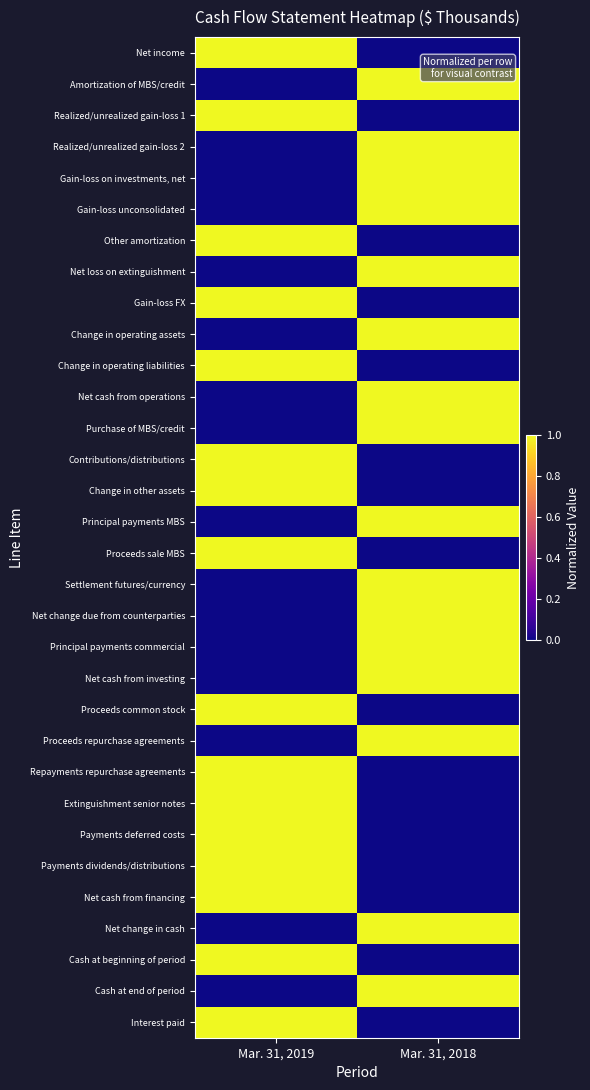

Reading left to right, extract all data points from this chart.

Net income: Mar. 31, 2019=1	Mar. 31, 2018=0
Amortization of MBS/credit: Mar. 31, 2019=0	Mar. 31, 2018=1
Realized/unrealized gain-loss 1: Mar. 31, 2019=1	Mar. 31, 2018=0
Realized/unrealized gain-loss 2: Mar. 31, 2019=0	Mar. 31, 2018=1
Gain-loss on investments, net: Mar. 31, 2019=0	Mar. 31, 2018=1
Gain-loss unconsolidated: Mar. 31, 2019=0	Mar. 31, 2018=1
Other amortization: Mar. 31, 2019=1	Mar. 31, 2018=0
Net loss on extinguishment: Mar. 31, 2019=0	Mar. 31, 2018=1
Gain-loss FX: Mar. 31, 2019=1	Mar. 31, 2018=0
Change in operating assets: Mar. 31, 2019=0	Mar. 31, 2018=1
Change in operating liabilities: Mar. 31, 2019=1	Mar. 31, 2018=0
Net cash from operations: Mar. 31, 2019=0	Mar. 31, 2018=1
Purchase of MBS/credit: Mar. 31, 2019=0	Mar. 31, 2018=1
Contributions/distributions: Mar. 31, 2019=1	Mar. 31, 2018=0
Change in other assets: Mar. 31, 2019=1	Mar. 31, 2018=0
Principal payments MBS: Mar. 31, 2019=0	Mar. 31, 2018=1
Proceeds sale MBS: Mar. 31, 2019=1	Mar. 31, 2018=0
Settlement futures/currency: Mar. 31, 2019=0	Mar. 31, 2018=1
Net change due from counterparties: Mar. 31, 2019=0	Mar. 31, 2018=1
Principal payments commercial: Mar. 31, 2019=0	Mar. 31, 2018=1
Net cash from investing: Mar. 31, 2019=0	Mar. 31, 2018=1
Proceeds common stock: Mar. 31, 2019=1	Mar. 31, 2018=0
Proceeds repurchase agreements: Mar. 31, 2019=0	Mar. 31, 2018=1
Repayments repurchase agreements: Mar. 31, 2019=1	Mar. 31, 2018=0
Extinguishment senior notes: Mar. 31, 2019=1	Mar. 31, 2018=0
Payments deferred costs: Mar. 31, 2019=1	Mar. 31, 2018=0
Payments dividends/distributions: Mar. 31, 2019=1	Mar. 31, 2018=0
Net cash from financing: Mar. 31, 2019=1	Mar. 31, 2018=0
Net change in cash: Mar. 31, 2019=0	Mar. 31, 2018=1
Cash at beginning of period: Mar. 31, 2019=1	Mar. 31, 2018=0
Cash at end of period: Mar. 31, 2019=0	Mar. 31, 2018=1
Interest paid: Mar. 31, 2019=1	Mar. 31, 2018=0